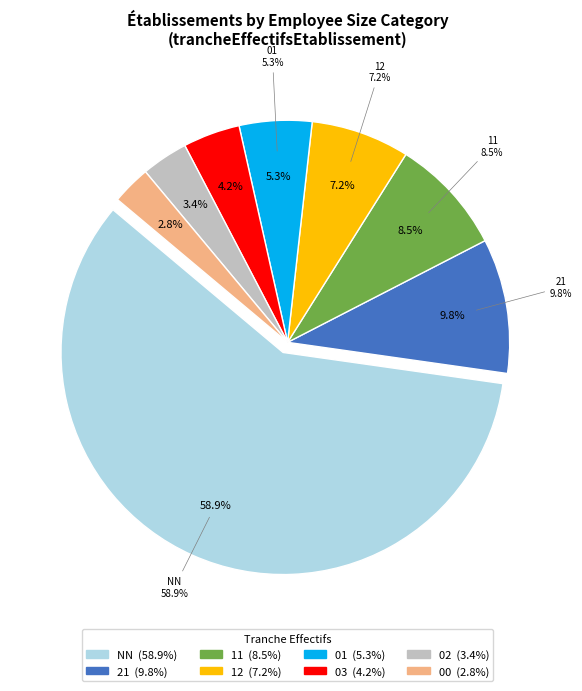

What is the ratio of the value at 03 to the value at 12?

0.6